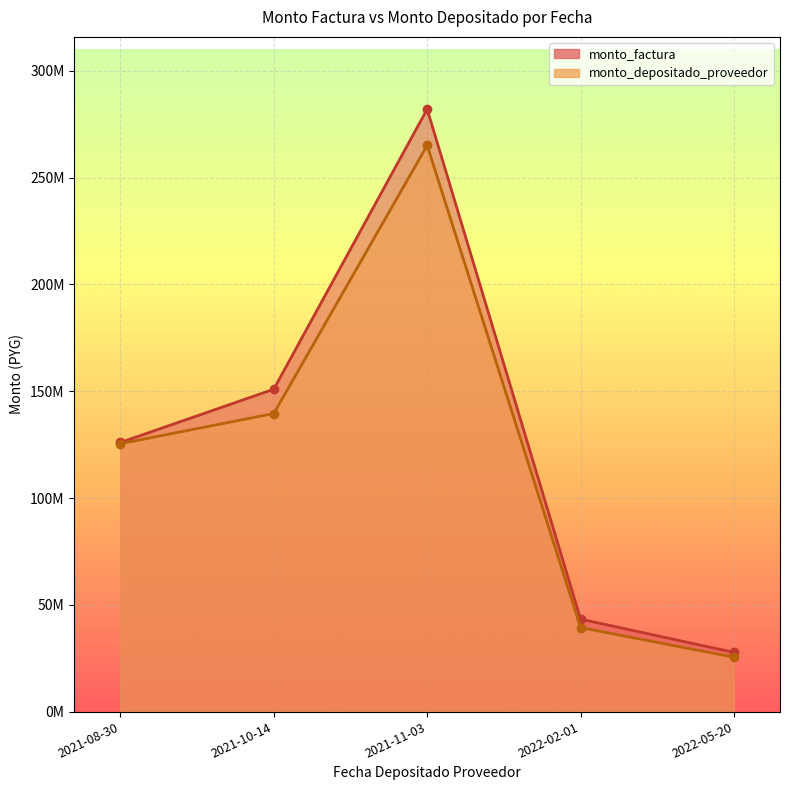

True or false: monto_factura and monto_depositado_proveedor intersect in this chart.

False